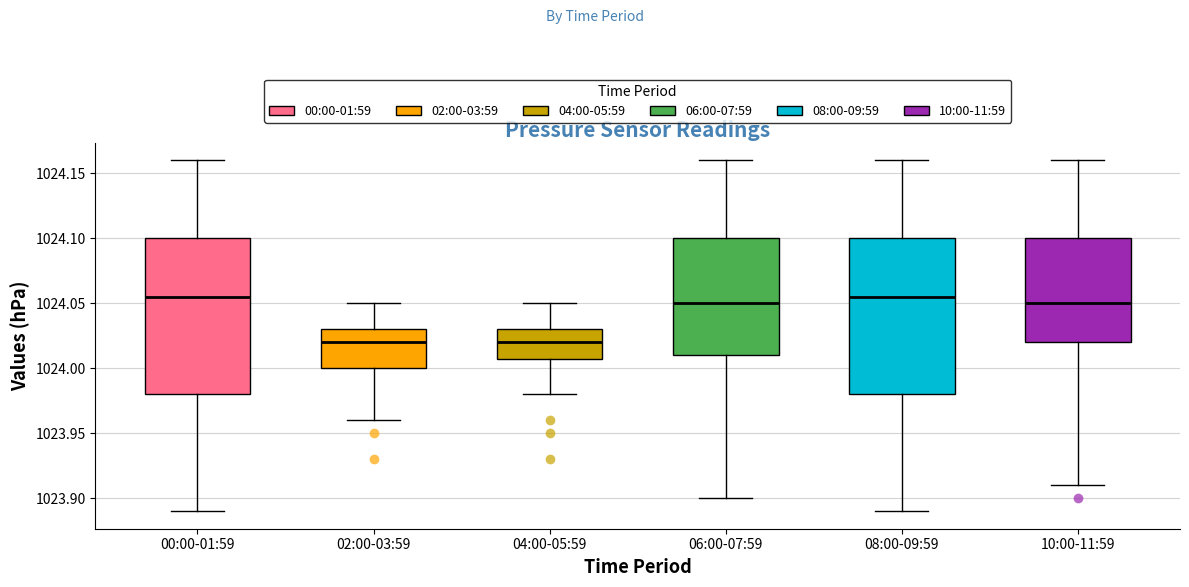

Where does the upper whisker of the box for 10:00-11:59 end on the y-axis? The values are not printed on the chart, so give them approximately, as read against the axis.

1024.160